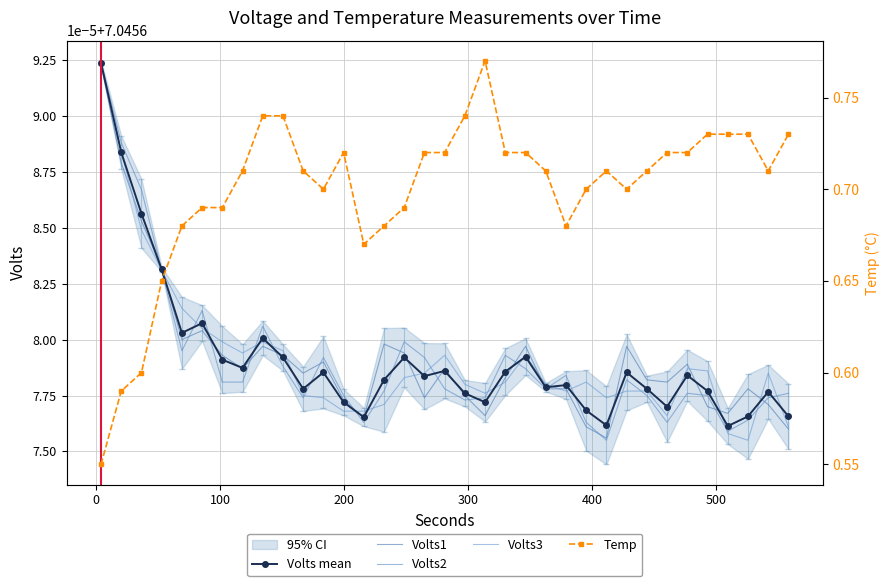

Reading left to right, what are all the values shown in this chart?

Volts mean: 7.0	7.0	7.0	7.0	7.0	7.0	7.0	7.0	7.0	7.0	7.0	7.0	7.0	7.0	7.0	7.0	7.0	7.0	7.0	7.0	7.0	7.0	7.0	7.0	7.0	7.0	7.0	7.0	7.0	7.0	7.0	7.0	7.0	7.0	7.0
Volts1: 7.0	7.0	7.0	7.0	7.0	7.0	7.0	7.0	7.0	7.0	7.0	7.0	7.0	7.0	7.0	7.0	7.0	7.0	7.0	7.0	7.0	7.0	7.0	7.0	7.0	7.0	7.0	7.0	7.0	7.0	7.0	7.0	7.0	7.0	7.0
Volts2: 7.0	7.0	7.0	7.0	7.0	7.0	7.0	7.0	7.0	7.0	7.0	7.0	7.0	7.0	7.0	7.0	7.0	7.0	7.0	7.0	7.0	7.0	7.0	7.0	7.0	7.0	7.0	7.0	7.0	7.0	7.0	7.0	7.0	7.0	7.0
Volts3: 7.0	7.0	7.0	7.0	7.0	7.0	7.0	7.0	7.0	7.0	7.0	7.0	7.0	7.0	7.0	7.0	7.0	7.0	7.0	7.0	7.0	7.0	7.0	7.0	7.0	7.0	7.0	7.0	7.0	7.0	7.0	7.0	7.0	7.0	7.0
Temp: 0.6	0.6	0.6	0.7	0.7	0.7	0.7	0.7	0.7	0.7	0.7	0.7	0.7	0.7	0.7	0.7	0.7	0.7	0.7	0.8	0.7	0.7	0.7	0.7	0.7	0.7	0.7	0.7	0.7	0.7	0.7	0.7	0.7	0.7	0.7